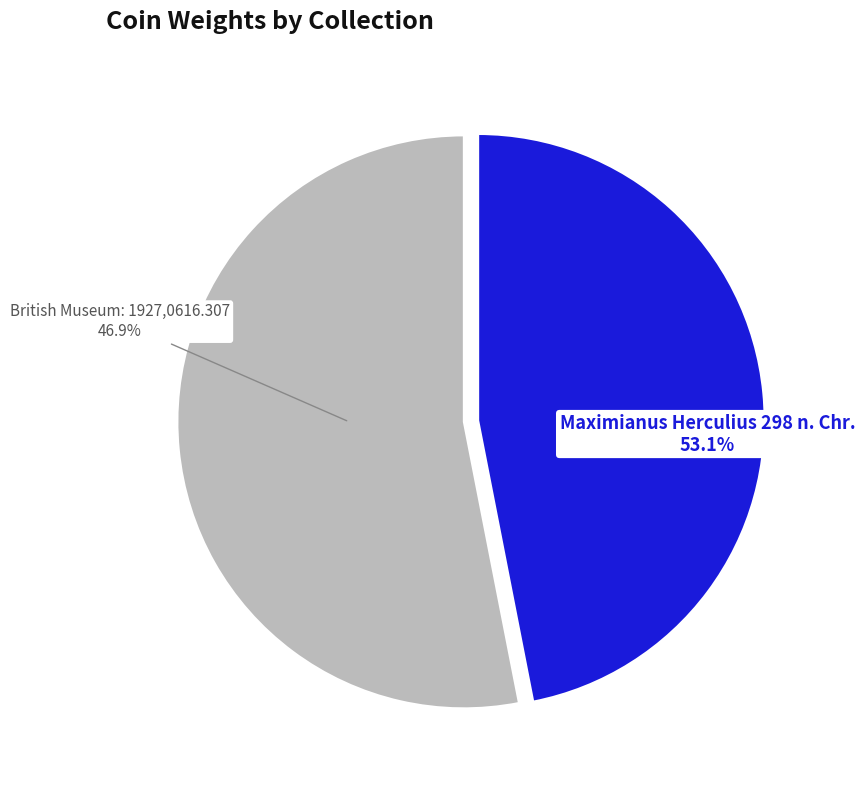

Is it true that British Museum: 1927,0616.307 is 47% of the pie?

True